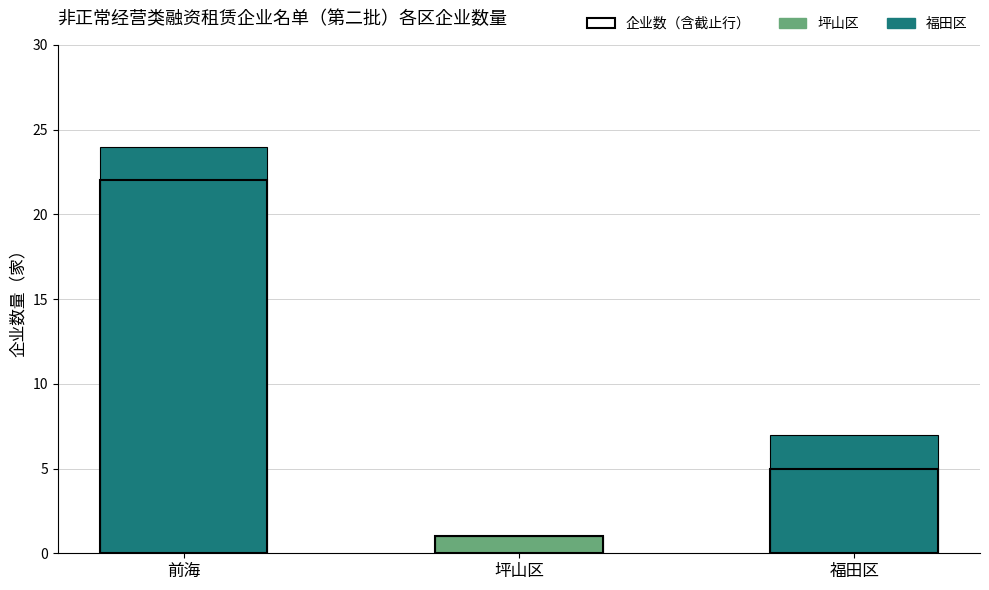

How many bars are there in total?

6